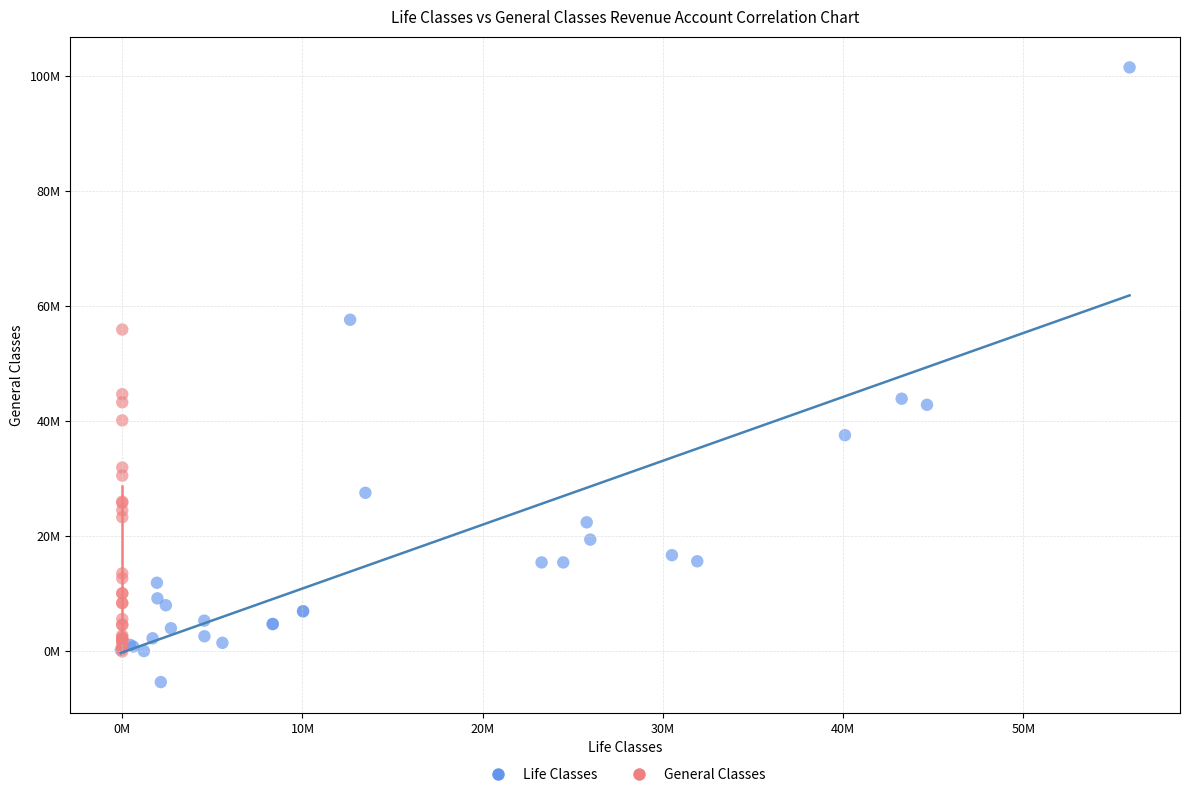

Which series reaches the minimum Y coordinate?

Life Classes